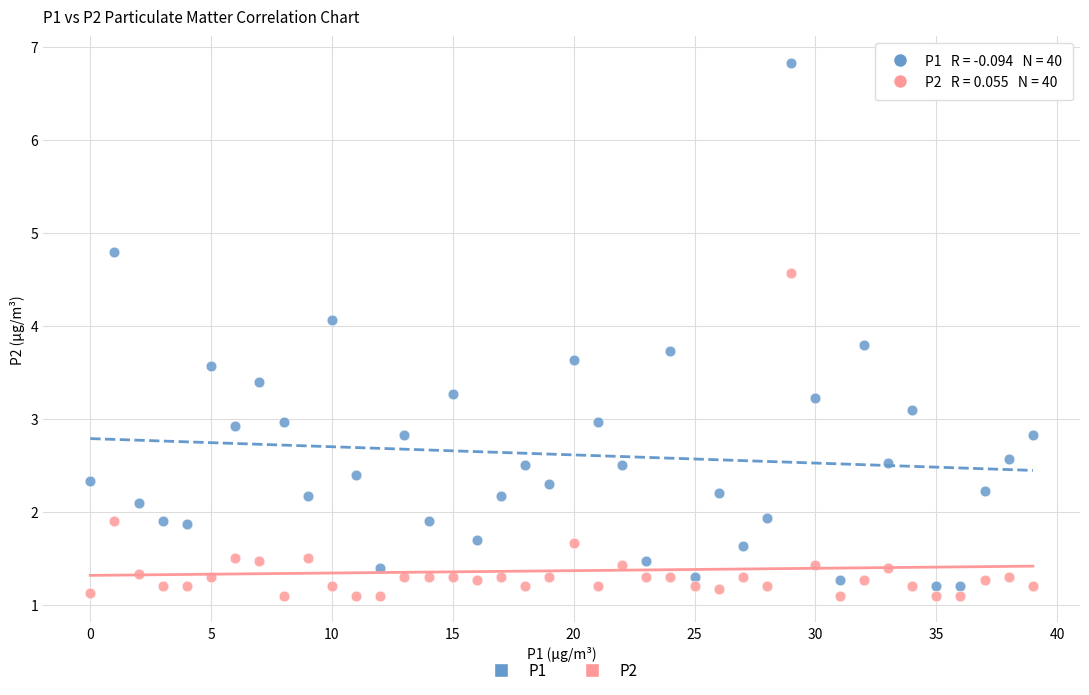

What are all the series names shown in the legend?

P1, P2